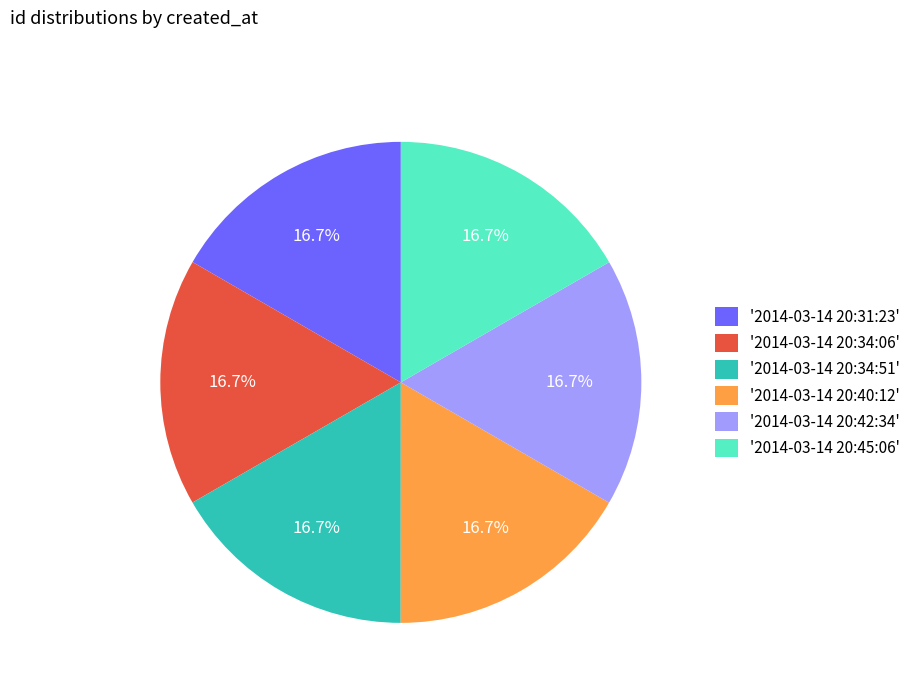

How many segments does this pie chart have?

6